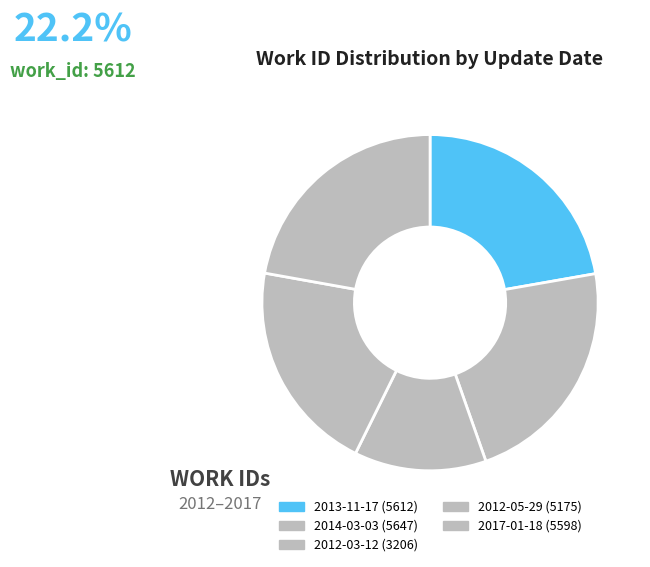

The 2017-01-18 slice represents 22% of the pie. True or false?

True